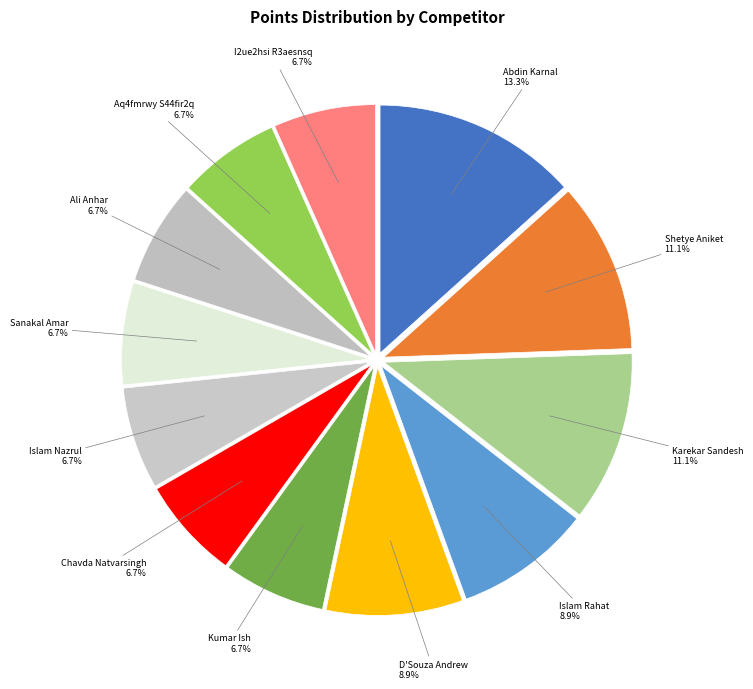

How many slices are in this pie chart?

12